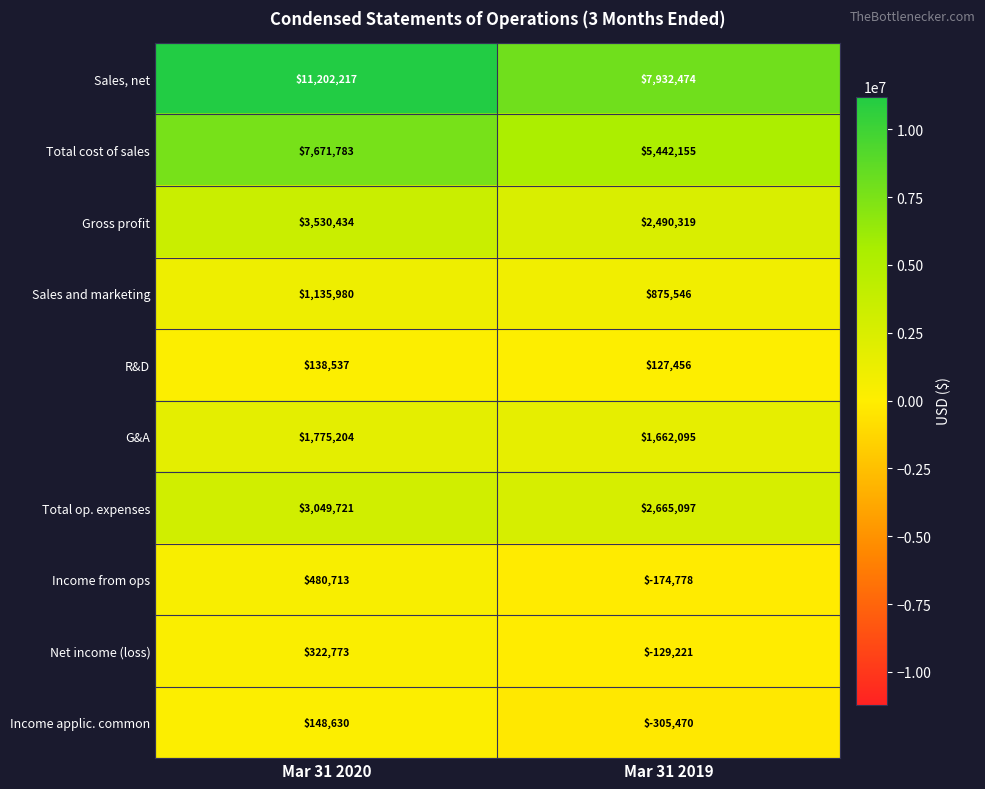

Which series has the largest range (max minus min)?

Sales, net